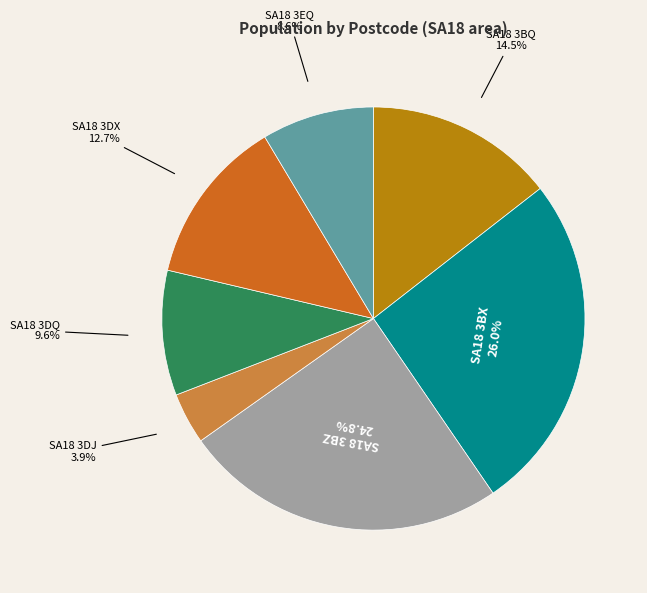

Is there any slice that represents more than half of the pie?

No